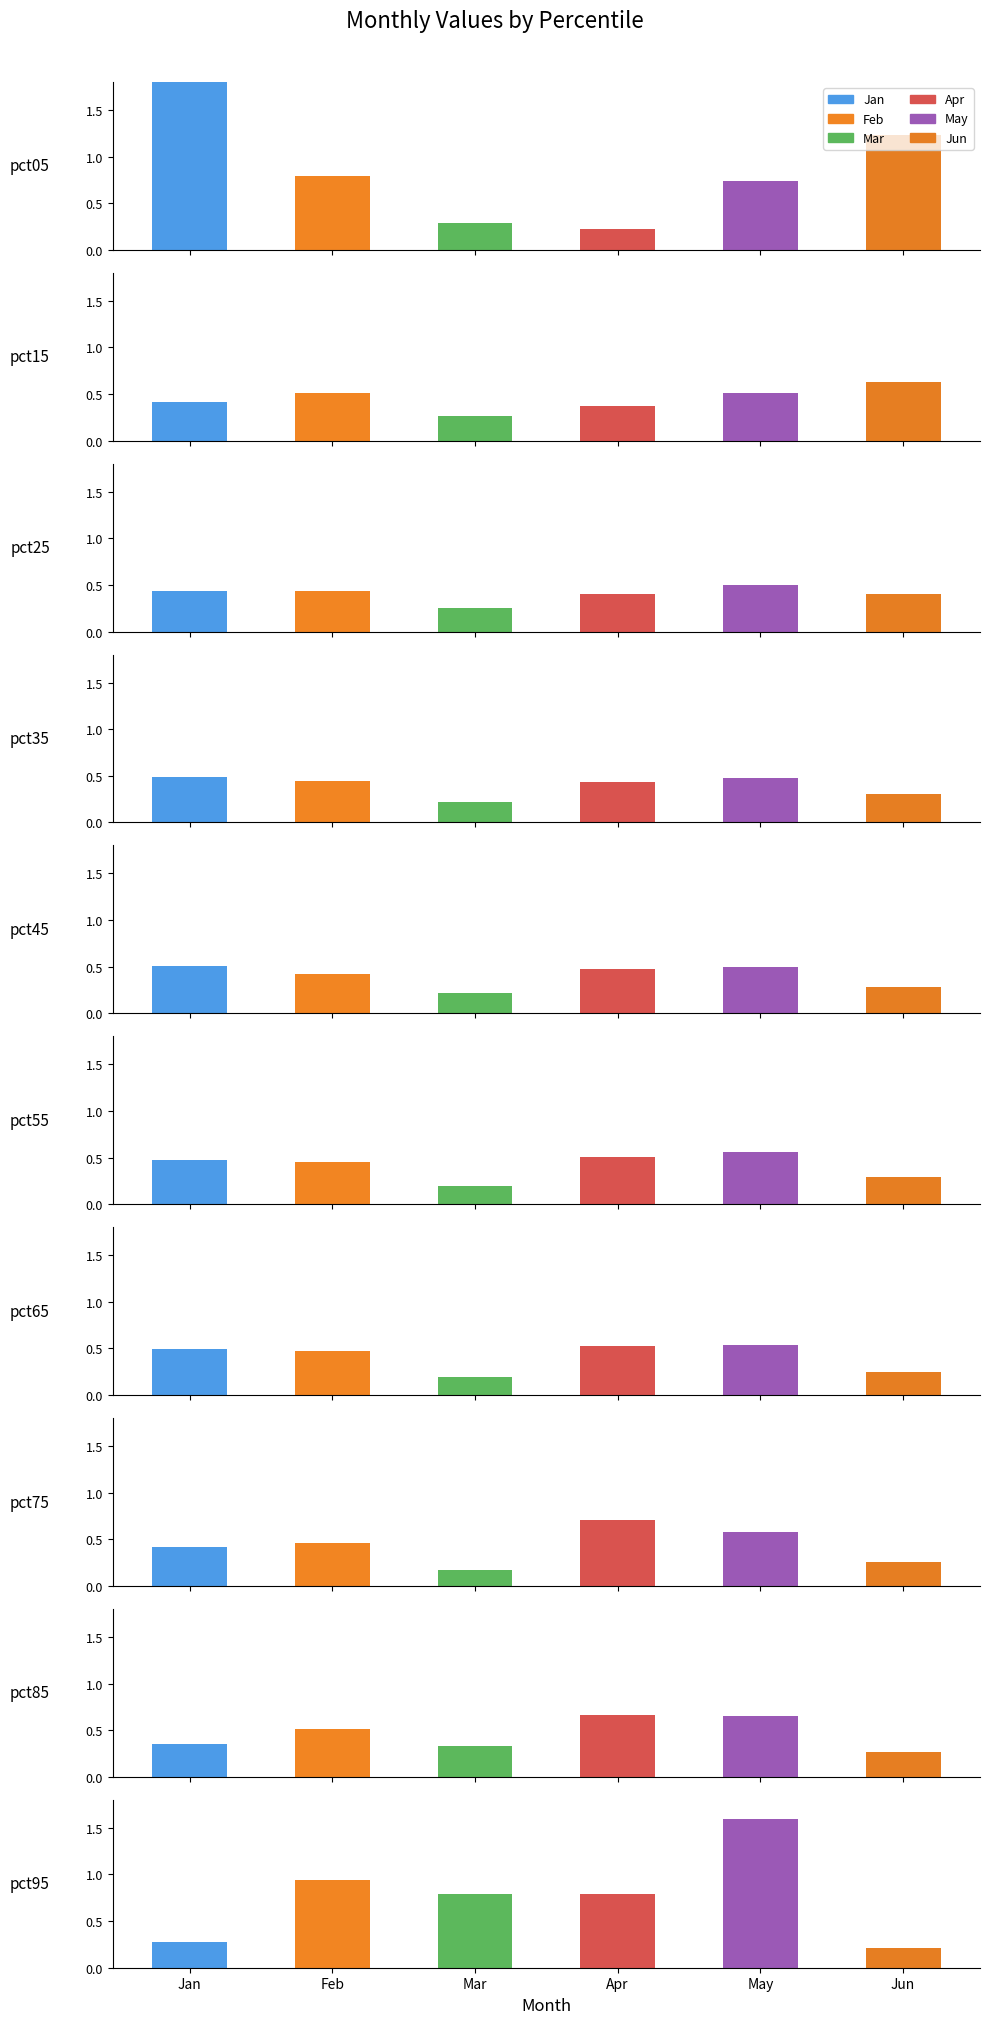

What is the difference between the maximum and second lowest values in the Mar series?

0.6